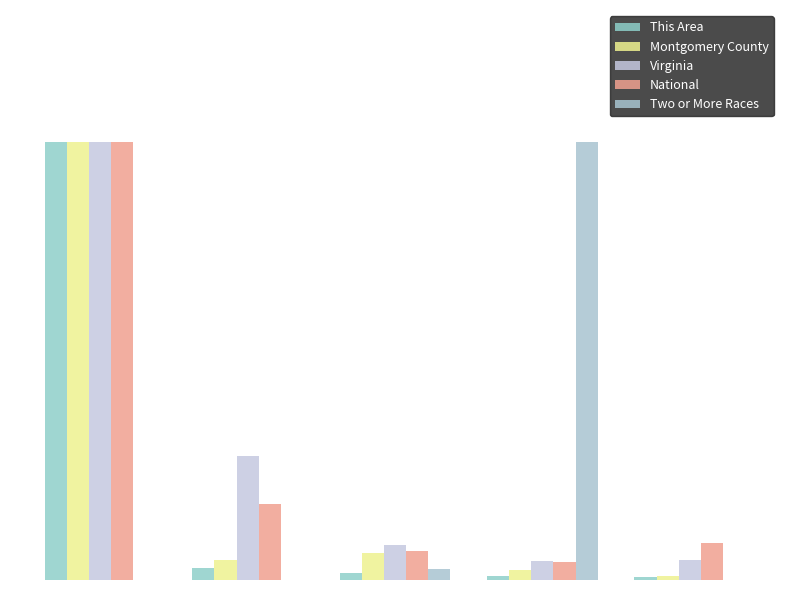

Reading left to right, what are all the values shown in this chart?

This Area: 1.0	0.0	0.0	0.0	0.0
Montgomery County: 1.0	0.0	0.1	0.0	0.0
Virginia: 1.0	0.3	0.1	0.0	0.0
National: 1.0	0.2	0.1	0.0	0.1
Two or More Races: 0.0	0.0	0.0	1.0	0.0